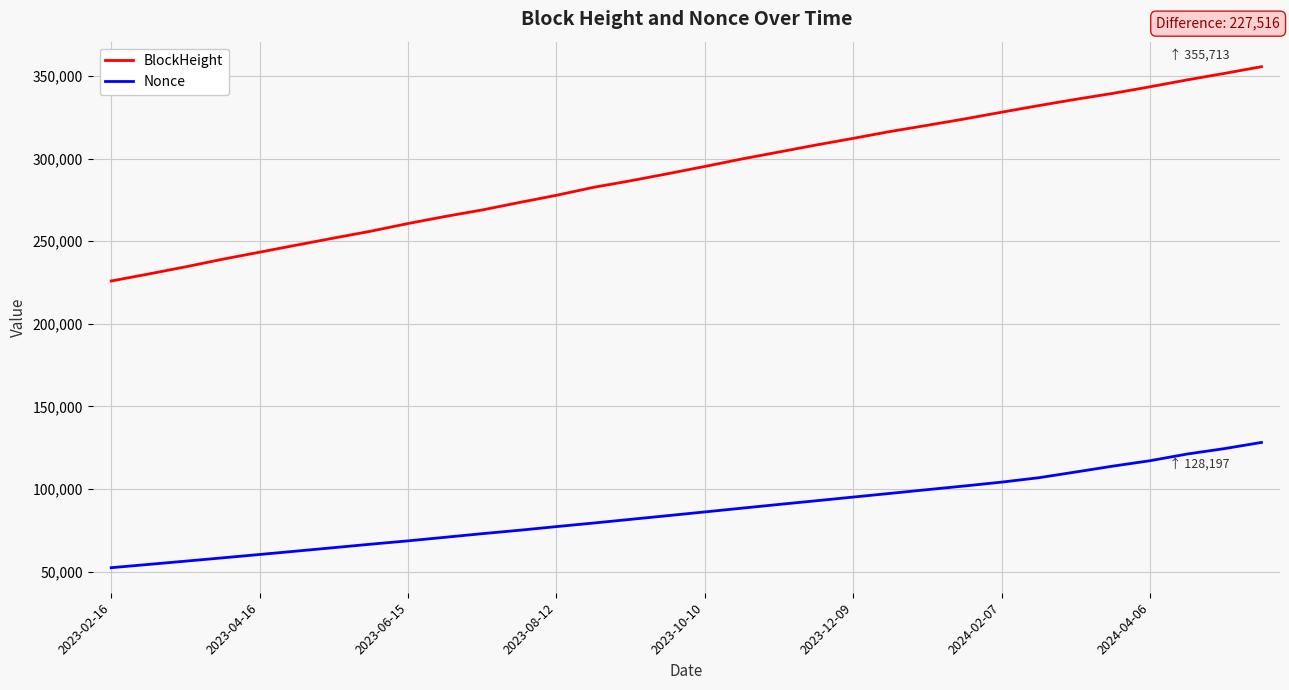

True or false: Nonce and BlockHeight cross at least once.

False